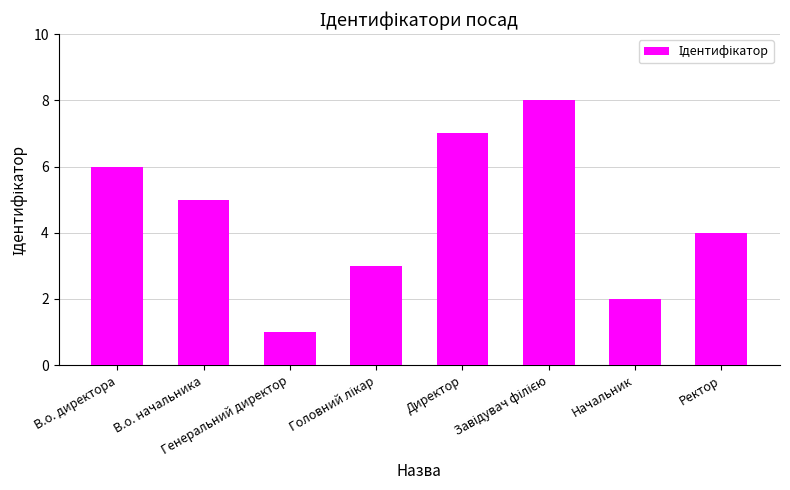

How many bars are there in total?

8